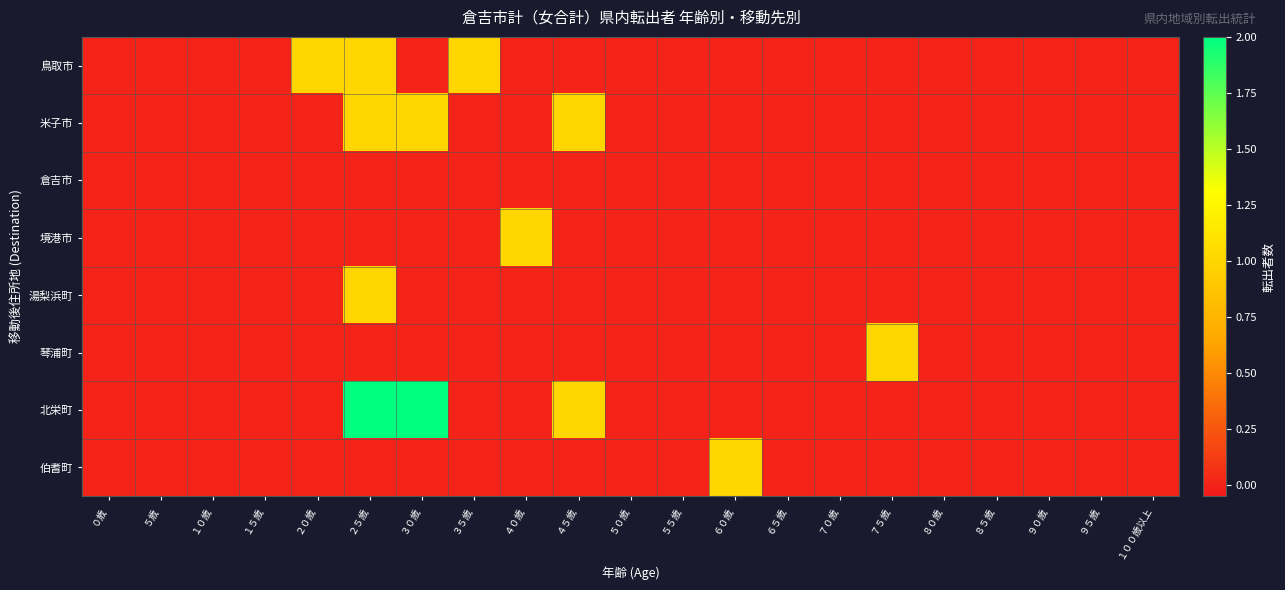

At which category is the sum across all series the highest?

２５歳